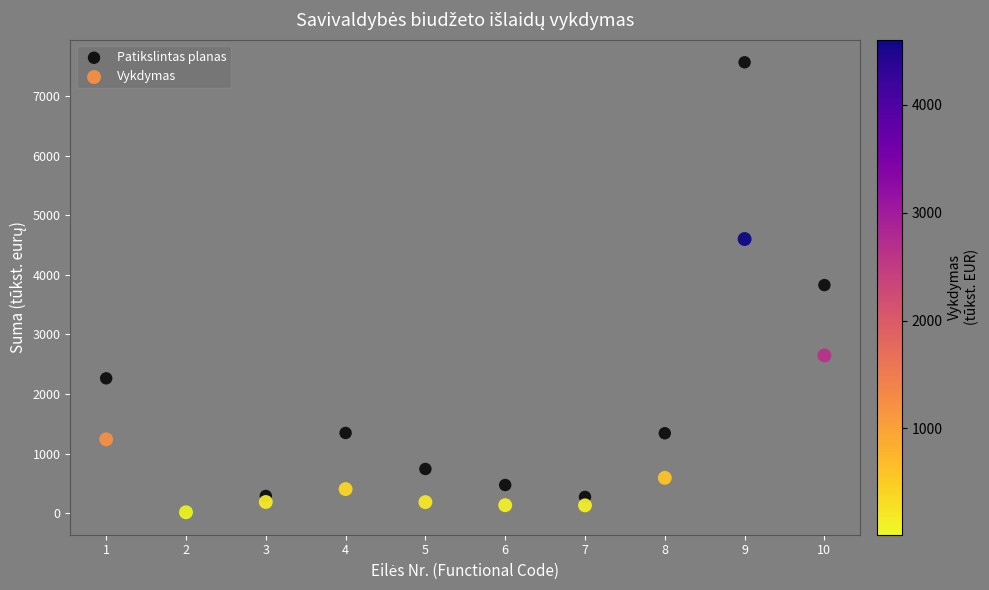

Which series contains the highest Y value?

Patikslintas planas